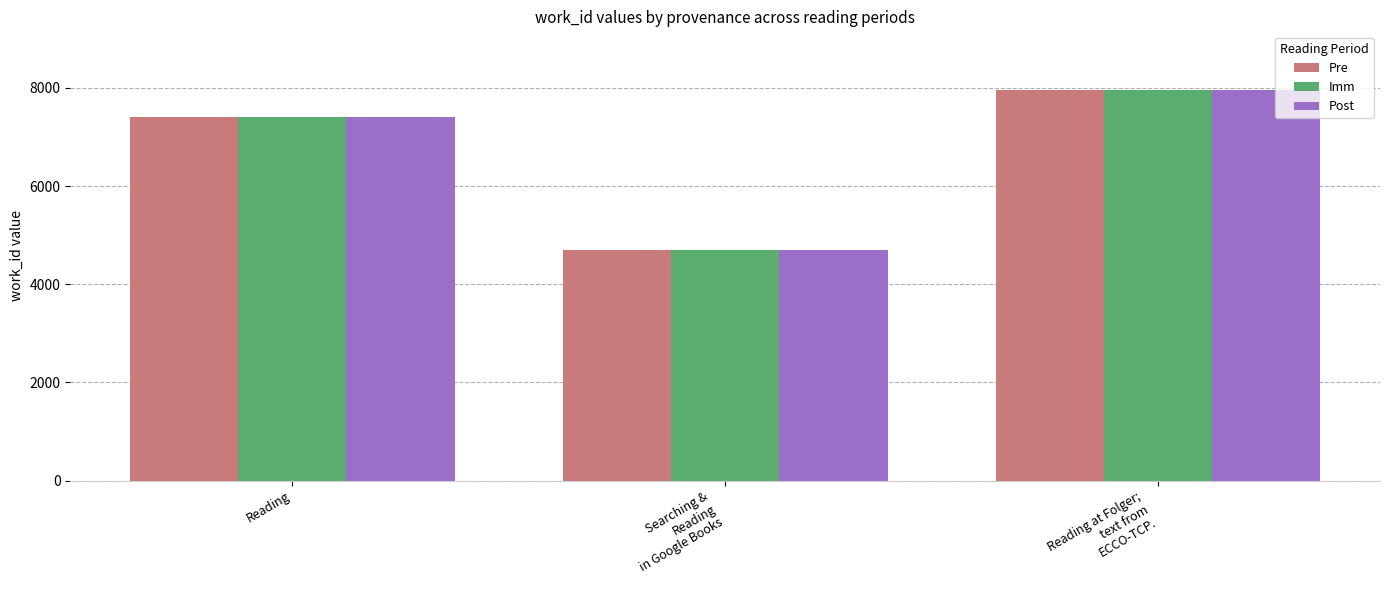

List the series in order of their overall mean, highest first.

Post, Imm, Pre